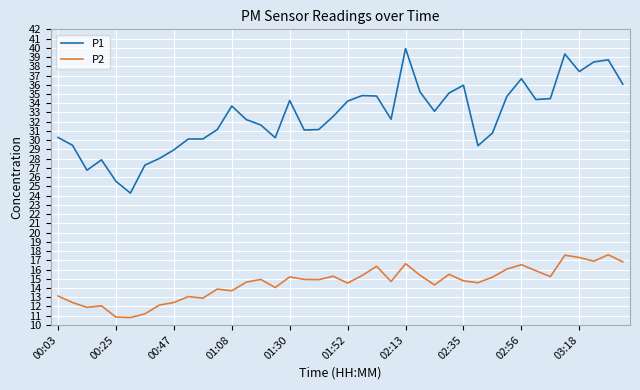

List the series in order of their peak value, highest first.

P1, P2